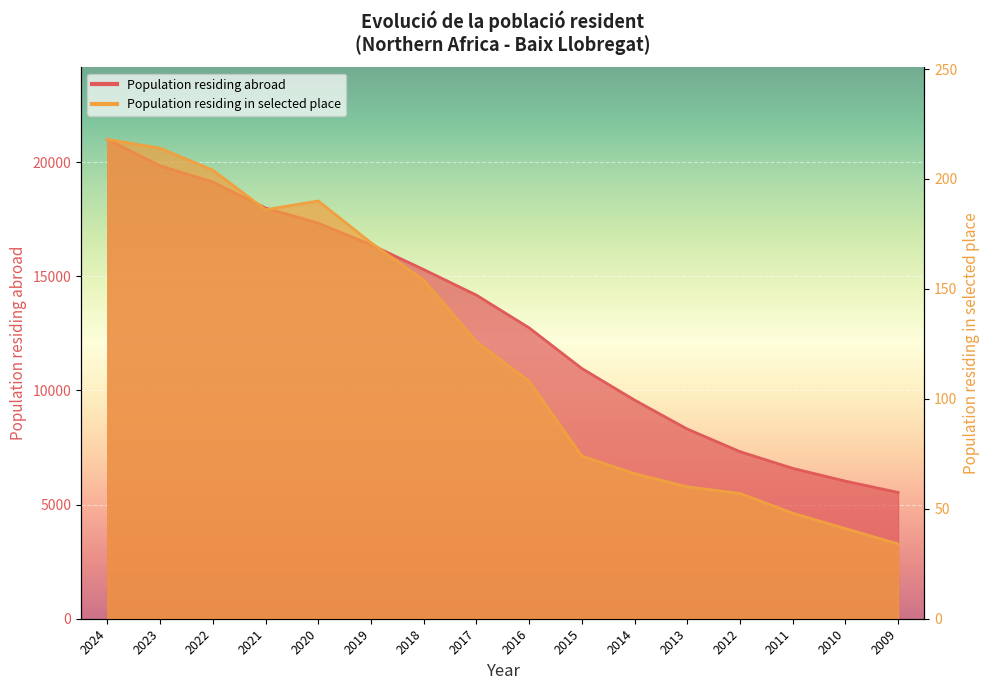

At which label does Population residing abroad first exceed 14175?

2024